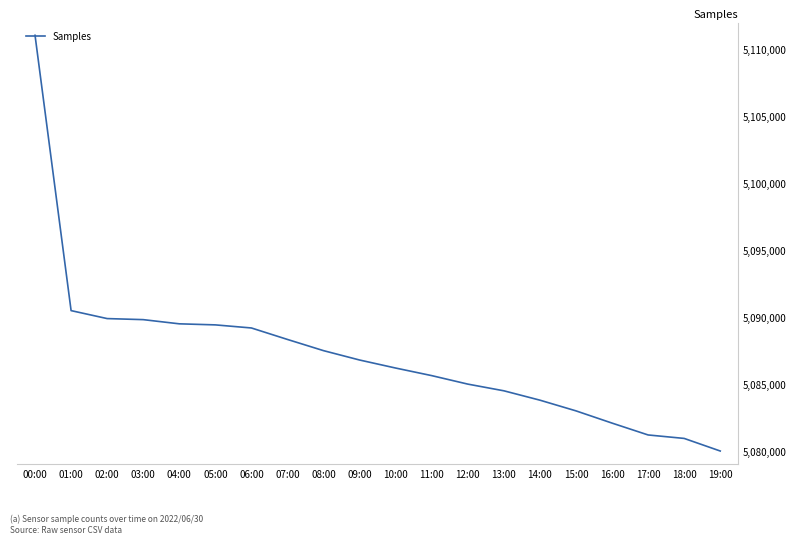

How many values are below 5086800?

10